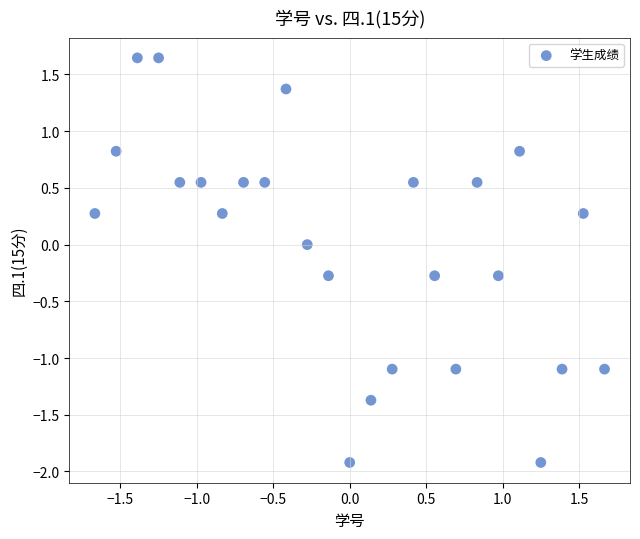

What is the range of X values (max minus min)?

3.3